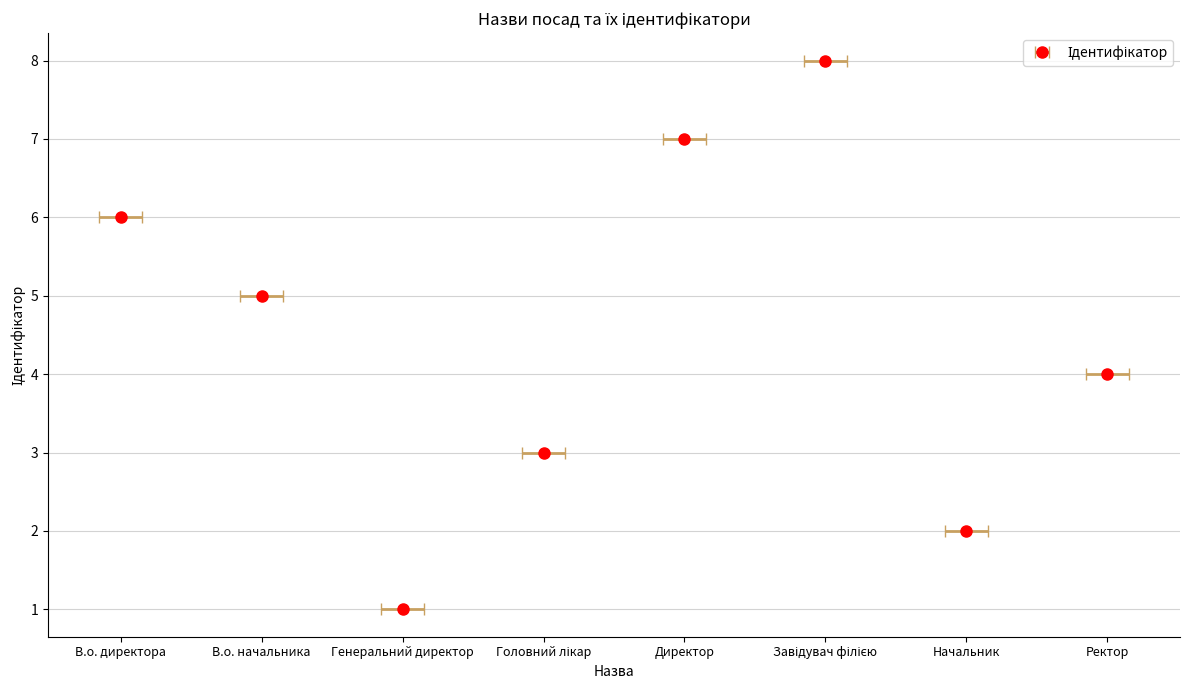

Which category has the highest value across all series?

Завідувач філією